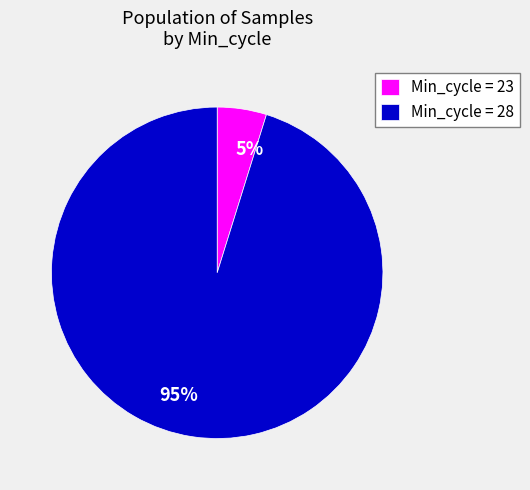

Is there a majority slice in this chart?

Yes